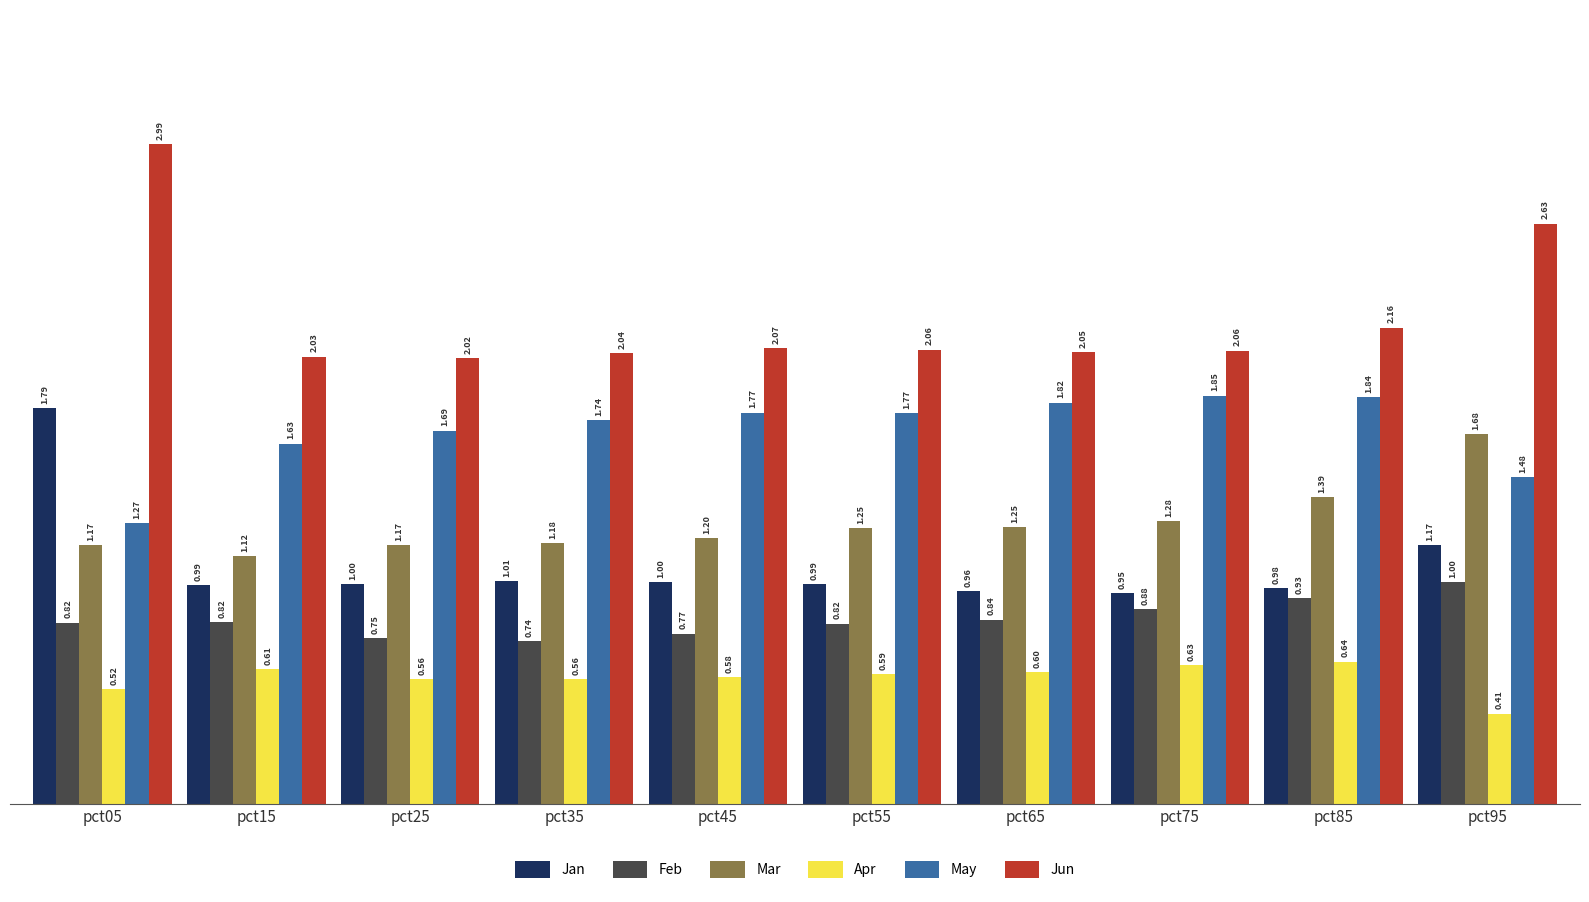

The value of Jan at pct75 is 0.5. True or false?

False